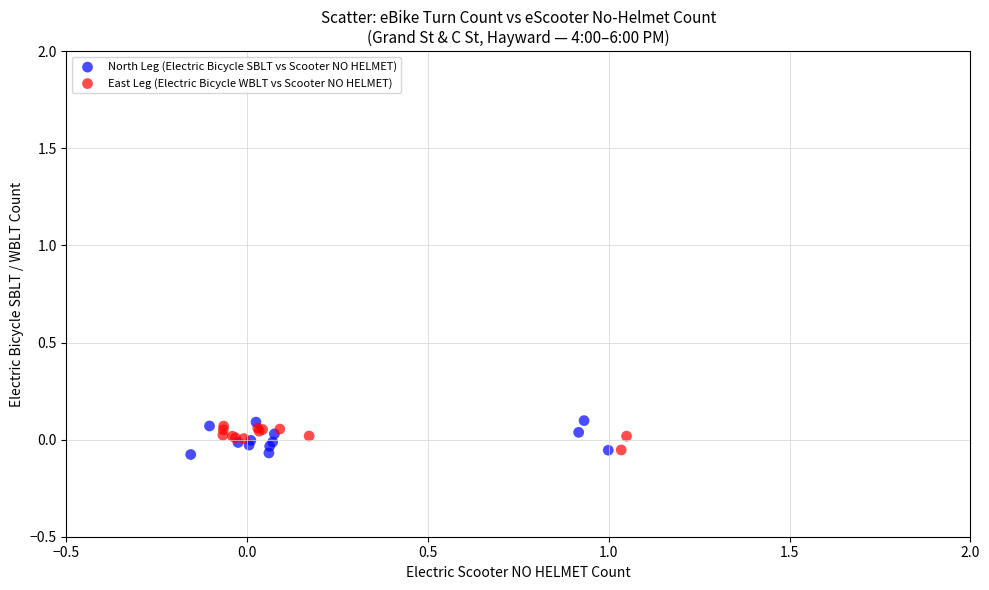

Which series has the largest Y range (max minus min)?

North Leg (Electric Bicycle SBLT vs Scooter NO HELMET)